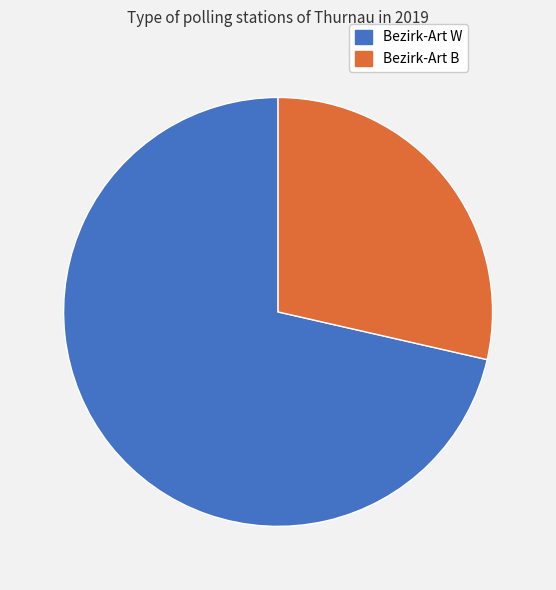

Which slice is the smallest?

Bezirk-Art B